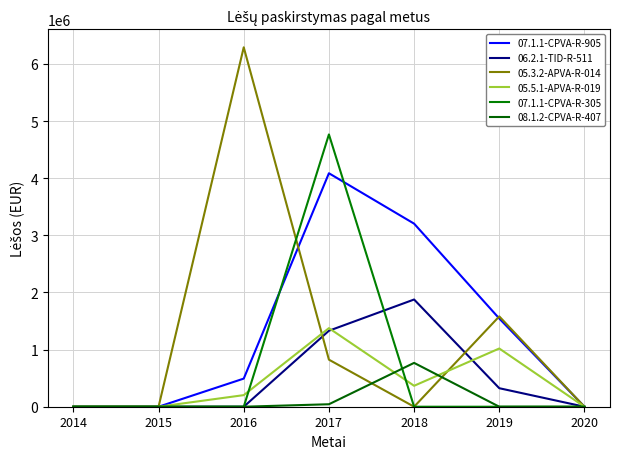

At how many categories does at least one series exceed 4722274?

2